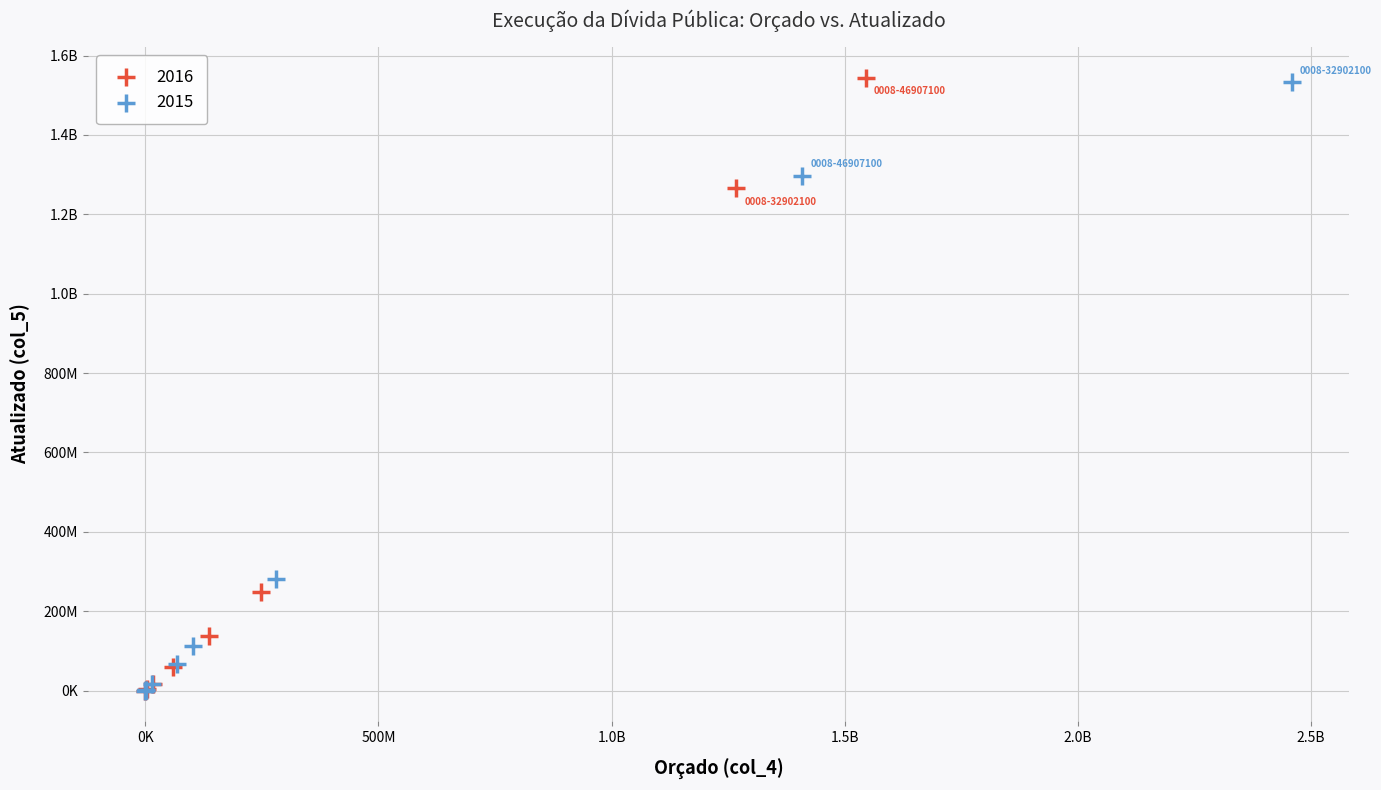

What are all the series names shown in the legend?

2016, 2015